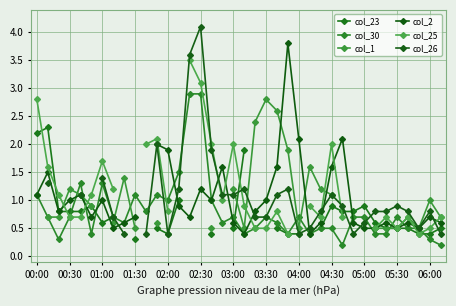

In col_23, how many points are higher than both neighbors (excluding endpoints)?

4